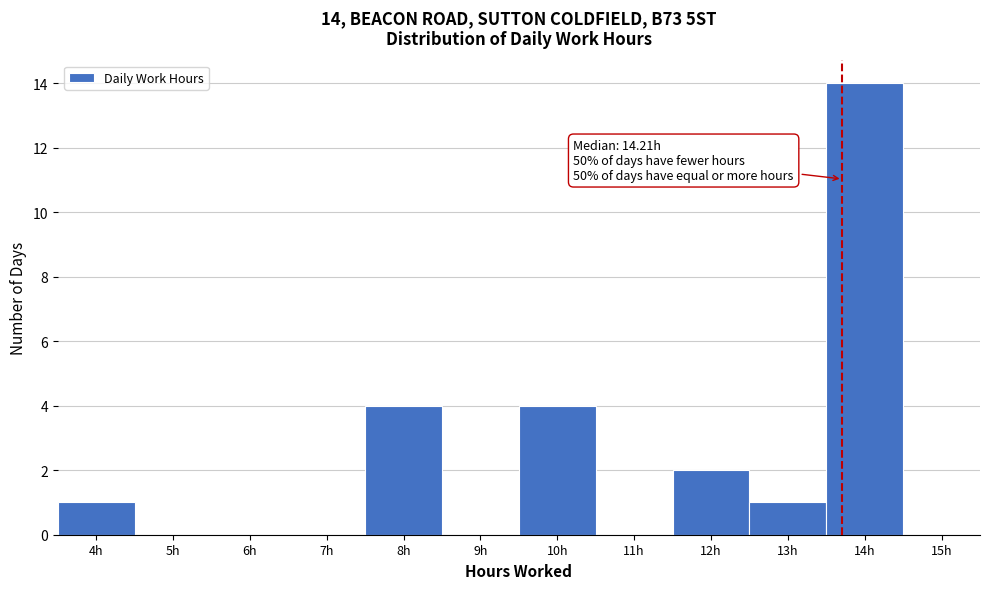

Reading right to left, extract all data points from this chart.

15h=0	14h=14	13h=1	12h=2	11h=0	10h=4	9h=0	8h=4	7h=0	6h=0	5h=0	4h=1